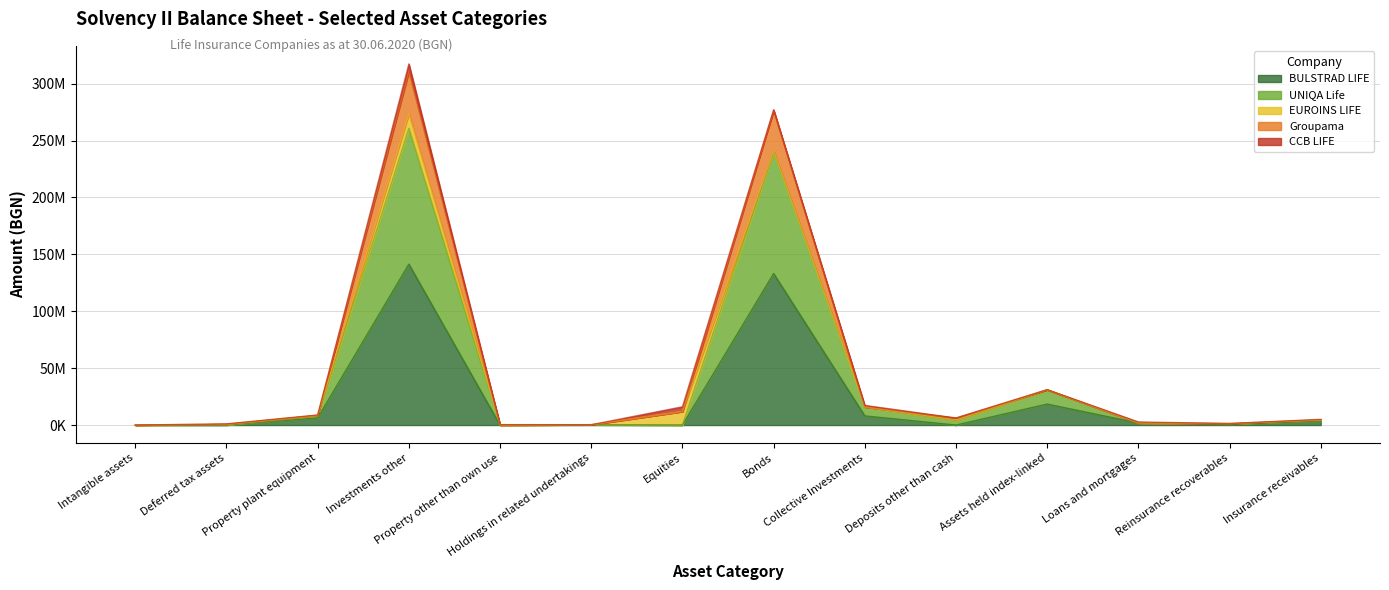

The value of BULSTRAD LIFE at Loans and mortgages is 1808185.0. True or false?

True